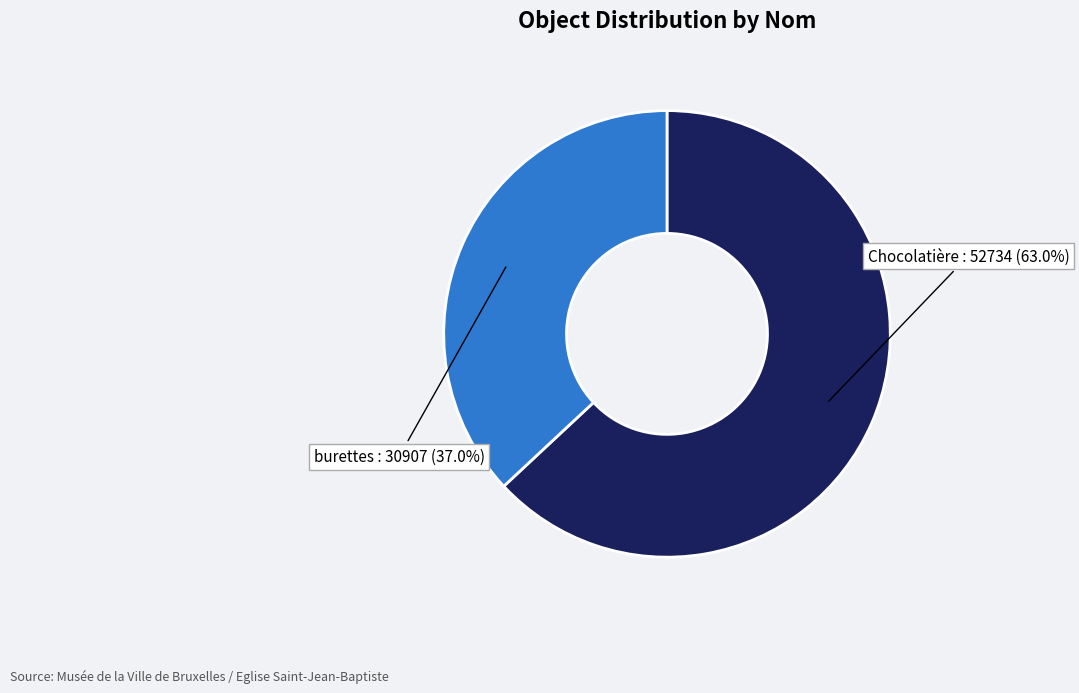

What is the smallest slice in the pie chart?

burettes